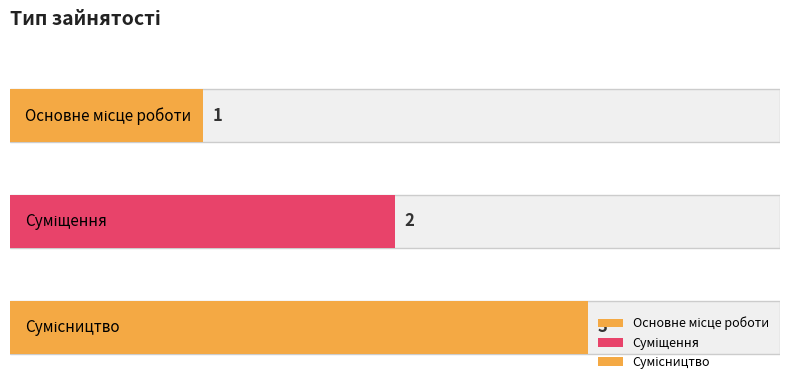

Is it true that the value at Сумісництво is 5?

False